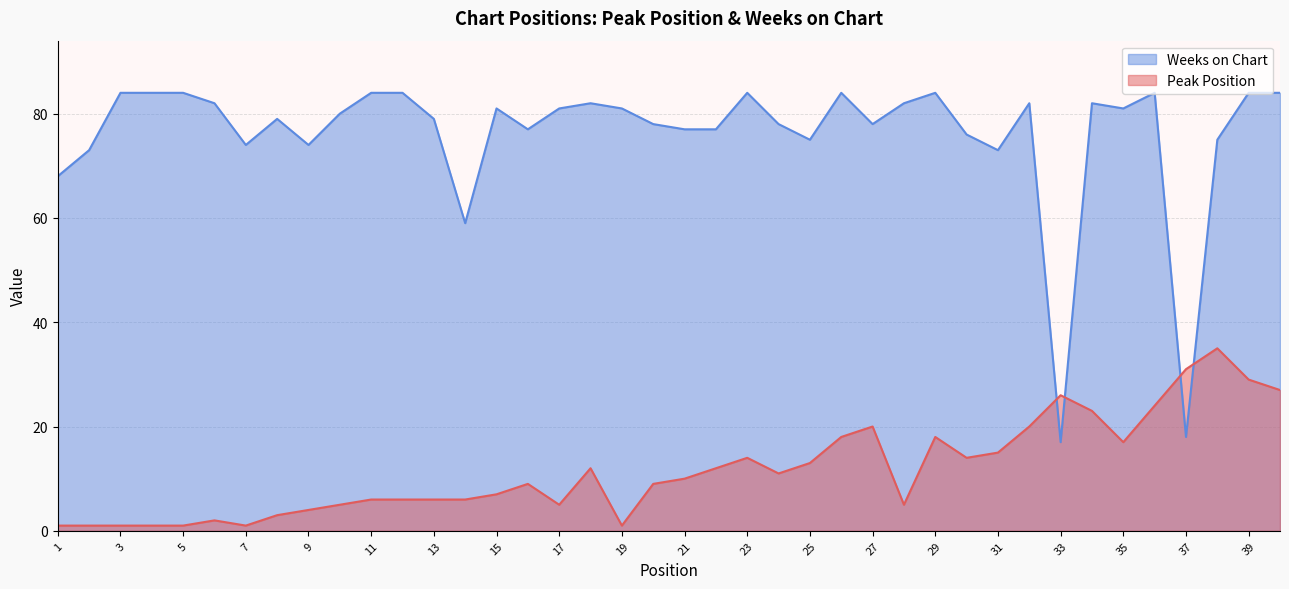

Which series has the widest spread of values?

Weeks on Chart